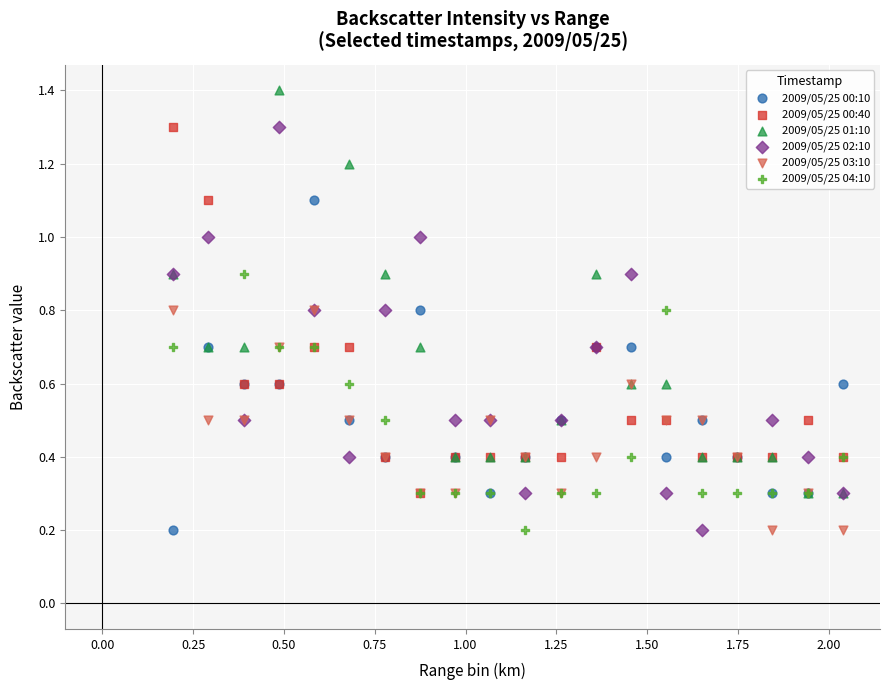

Which series contains the highest Y value?

2009/05/25 01:10